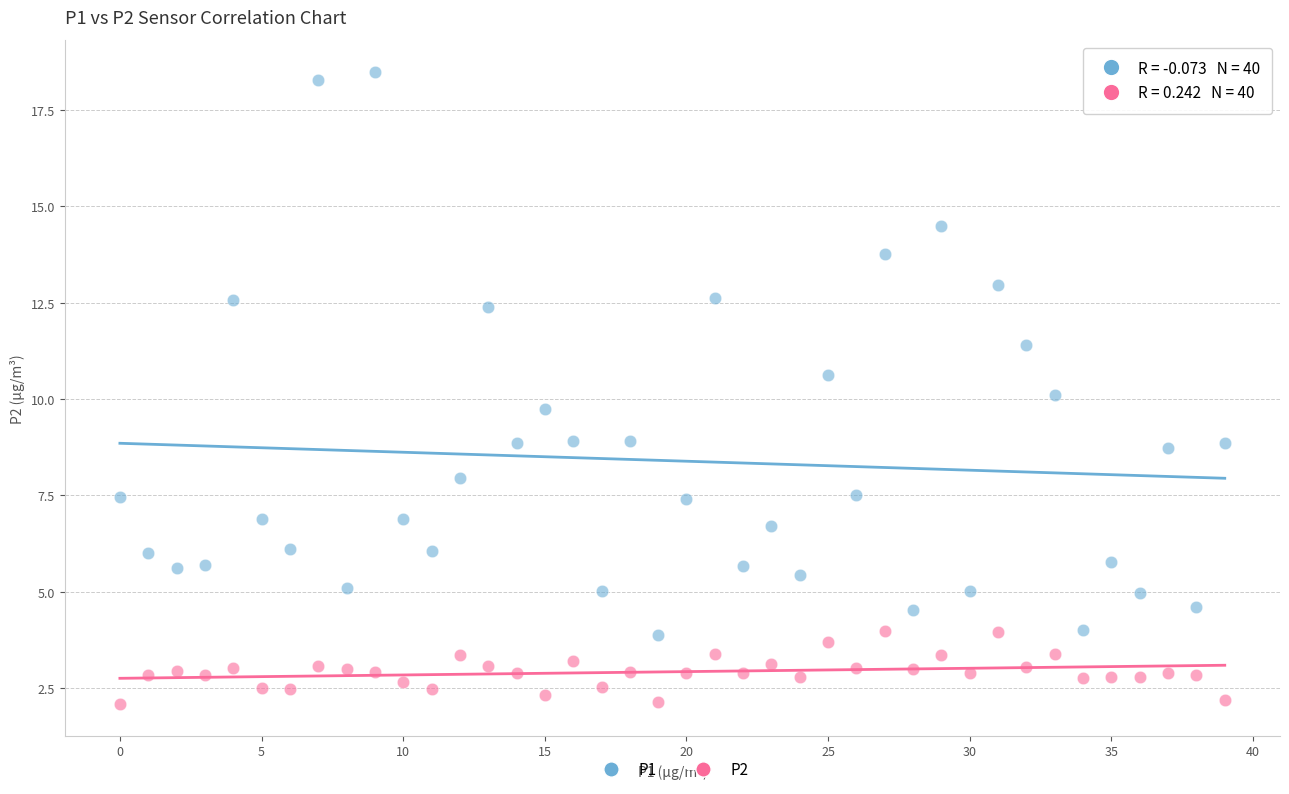

Which series reaches the maximum Y coordinate?

P1